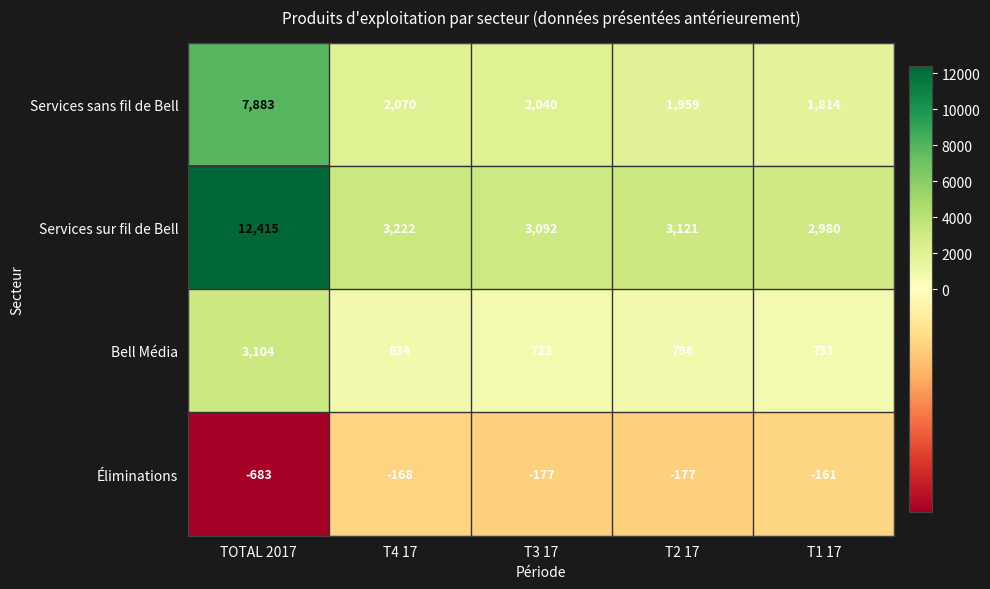

What is the minimum value shown in the chart?

-683